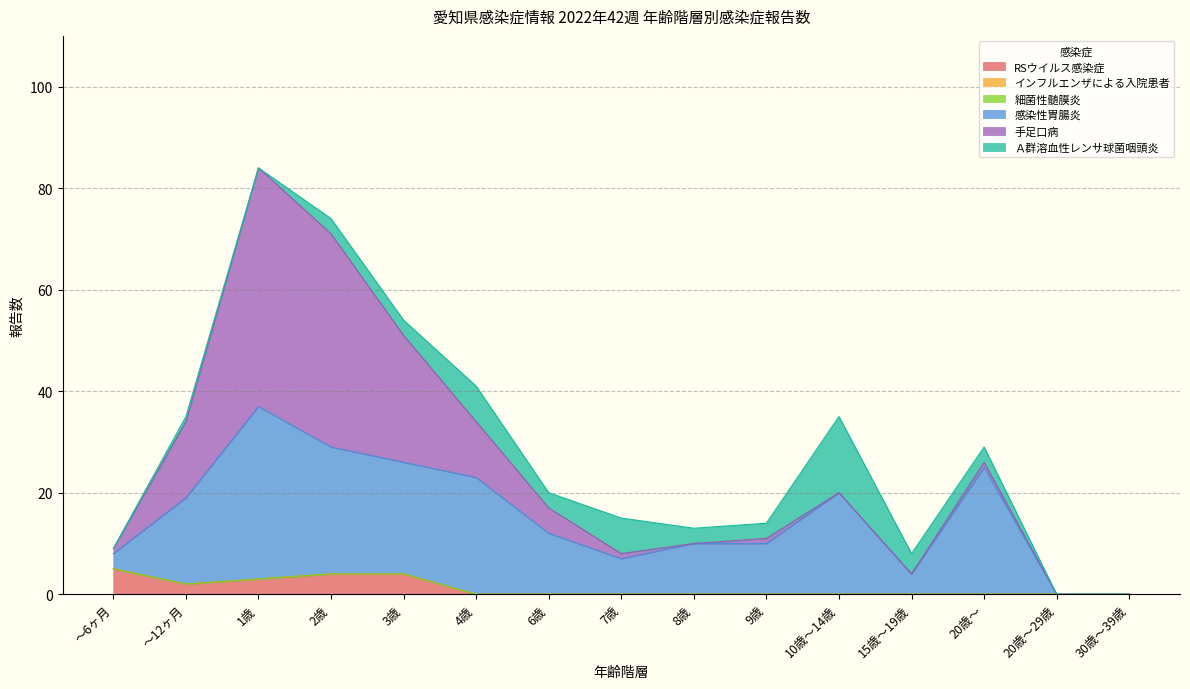

What is the label of the 7th point from the right?

8歳